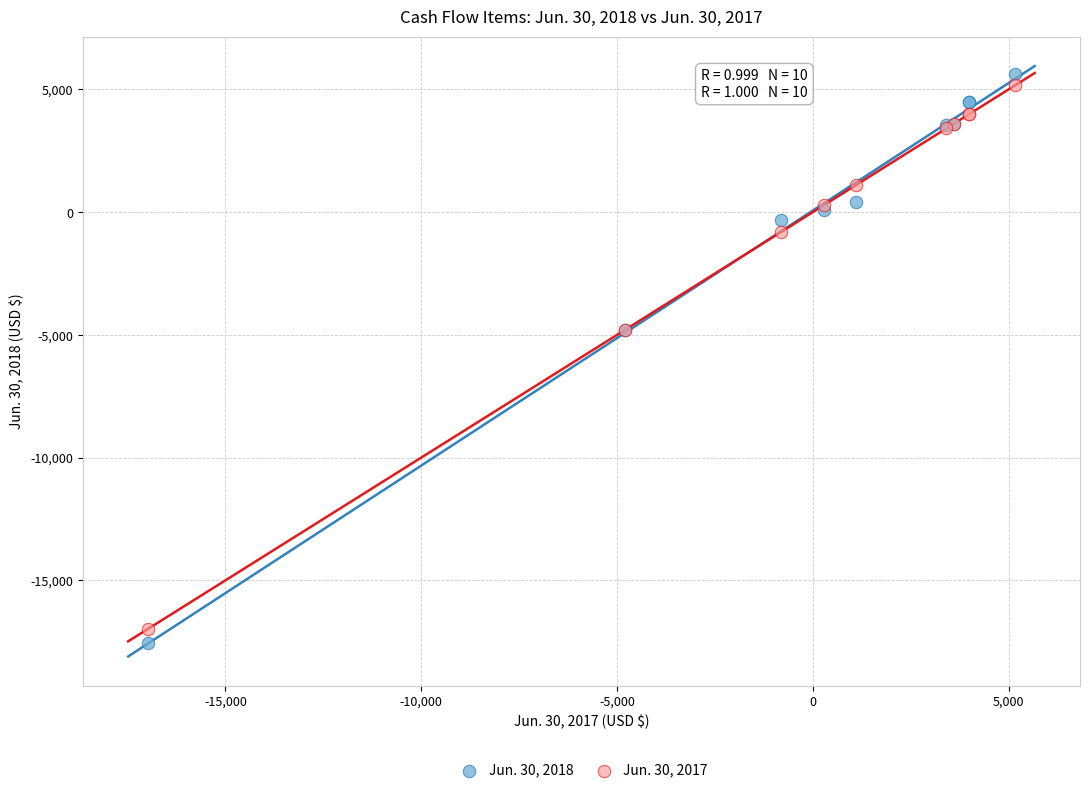

Which series contains the lowest Y value?

Jun. 30, 2018